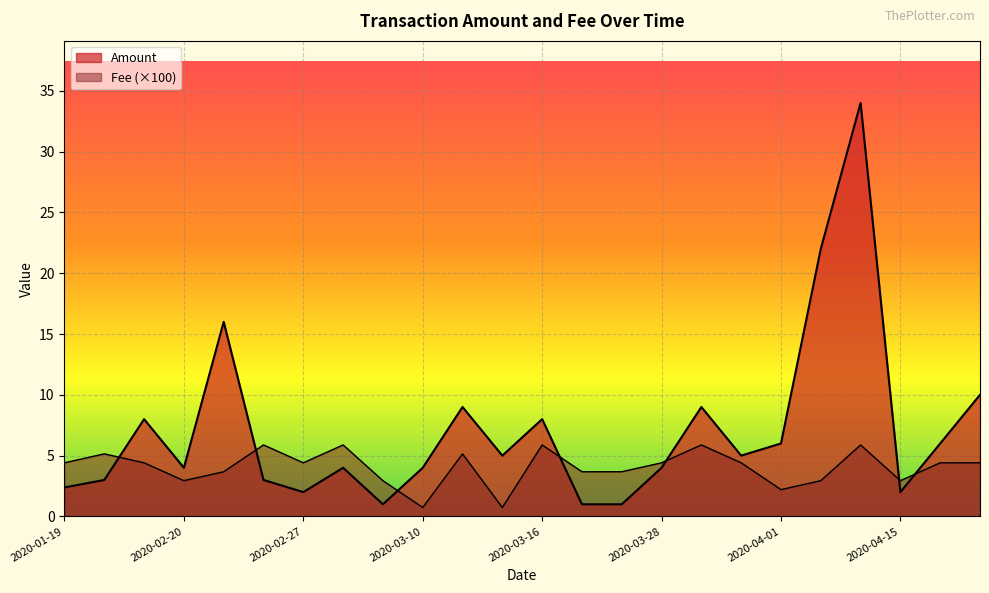

Which series has the largest total across all categories?

Amount